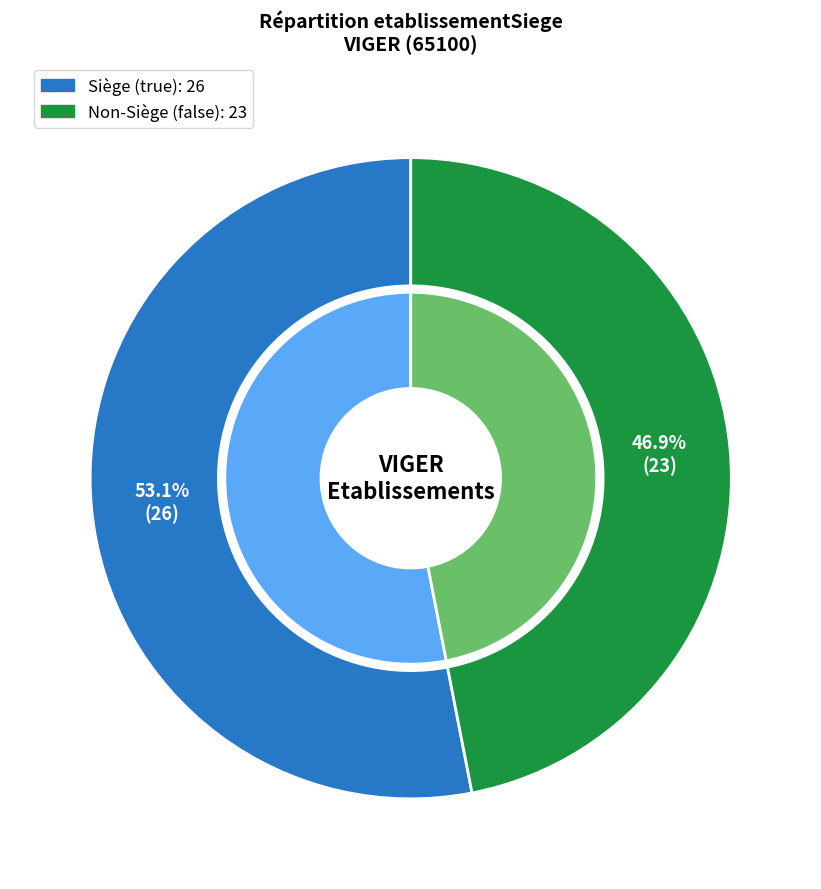

What is the smallest slice in the pie chart?

false